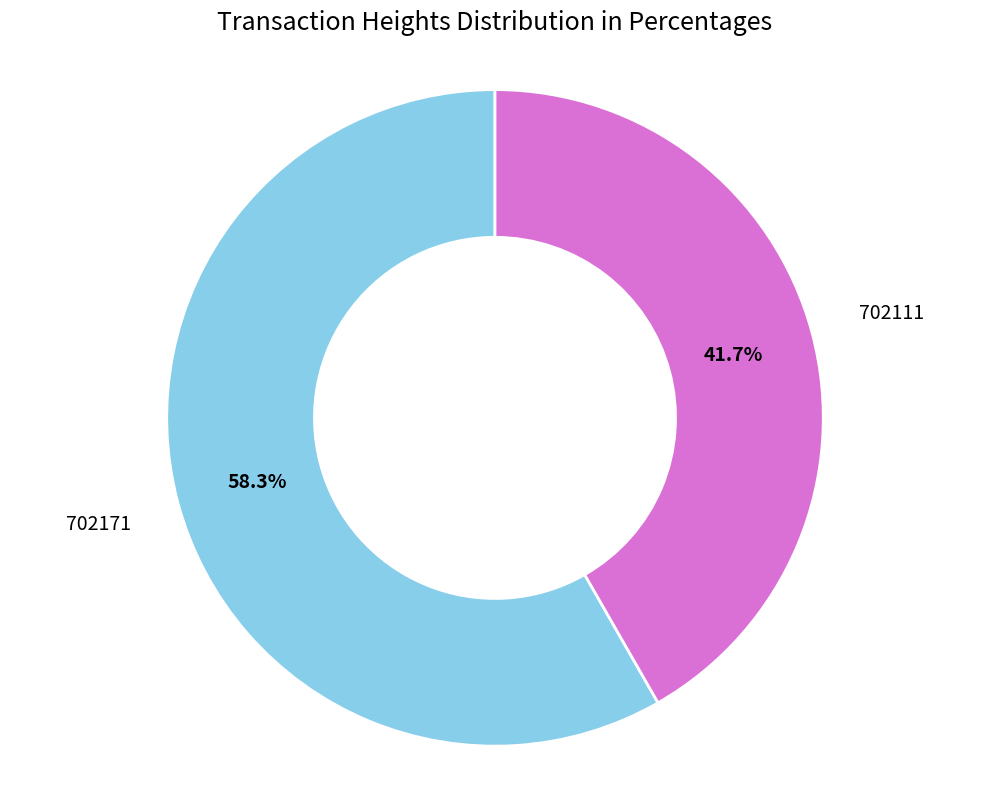

To the nearest percent, what percentage of the pie is 702111?

42%